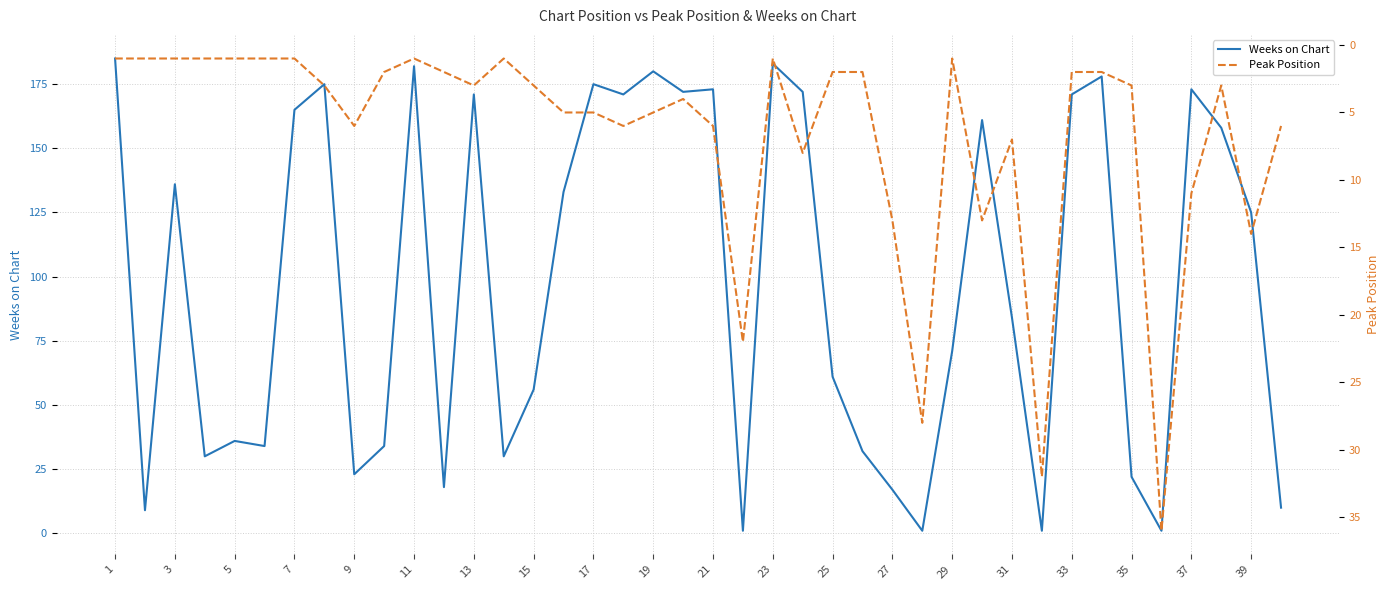

True or false: Weeks on Chart has a value of 180 at 19.

True